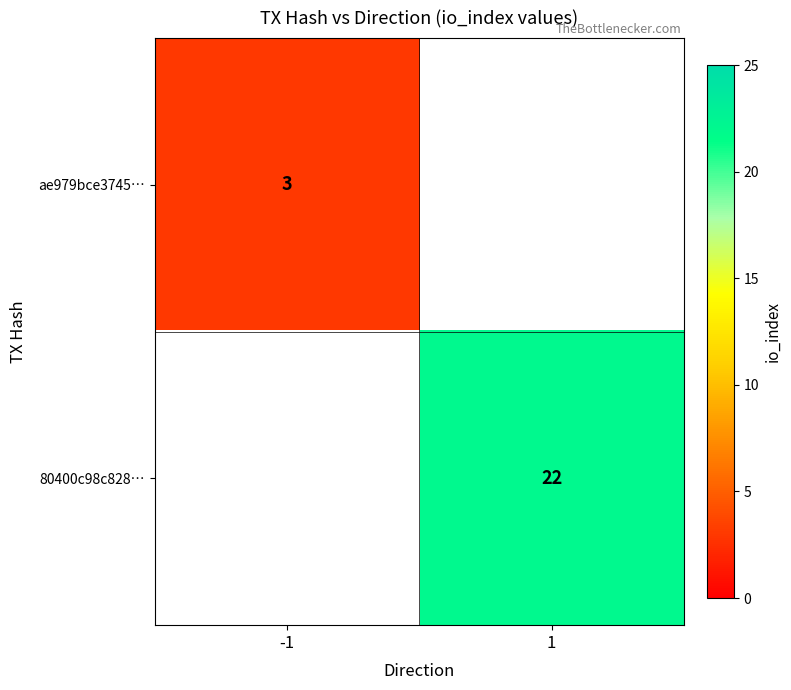

Is it true that ae979bce3745… equals 5 at -1?

False